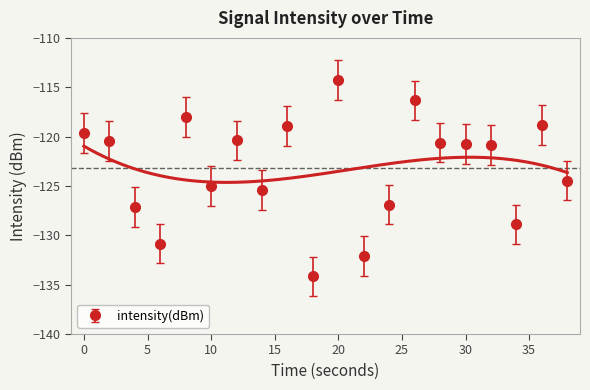

Between 4 and 28, which is larger?

28